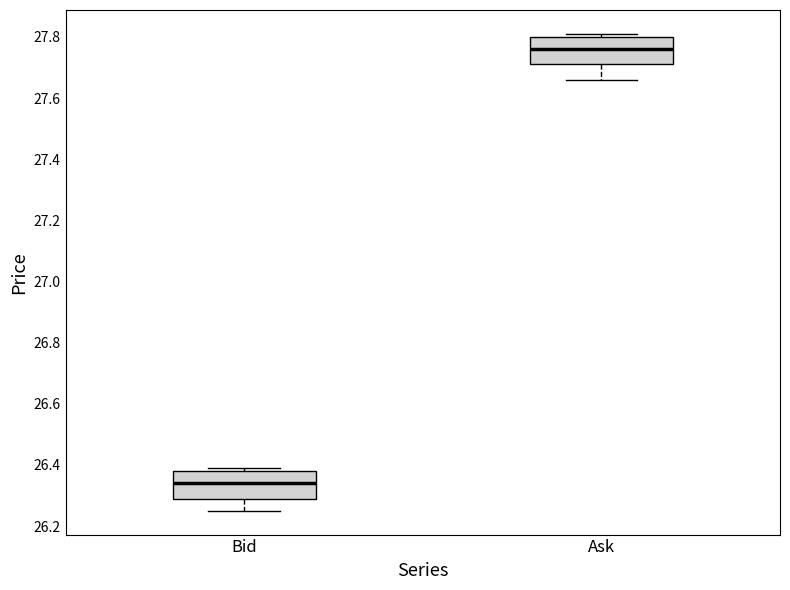

Reading left to right, transcribe this box plot: for each box, give where its median line is, the range the box spans, and where its two whiskers end, as read against the y-axis. The values are not printed on the chart, so give them approximately, as read against the axis.

Bid: median 26.34, box 26.30 to 26.38, whiskers 26.26 to 26.40
Ask: median 27.76, box 27.72 to 27.80, whiskers 27.66 to 27.82